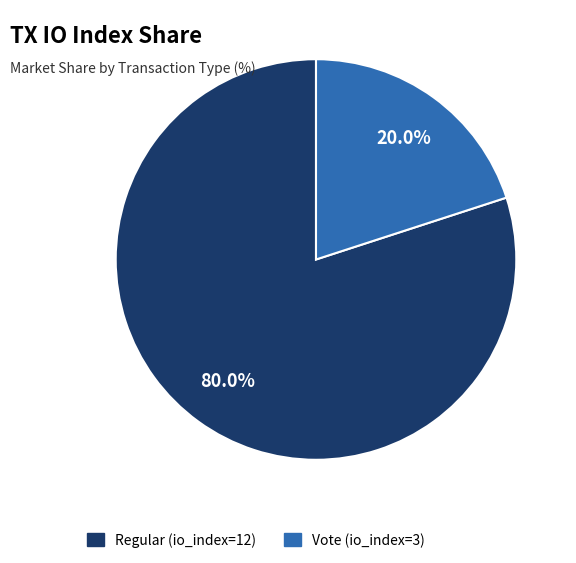

Is it true that Regular (io_index=12) is 80% of the pie?

True